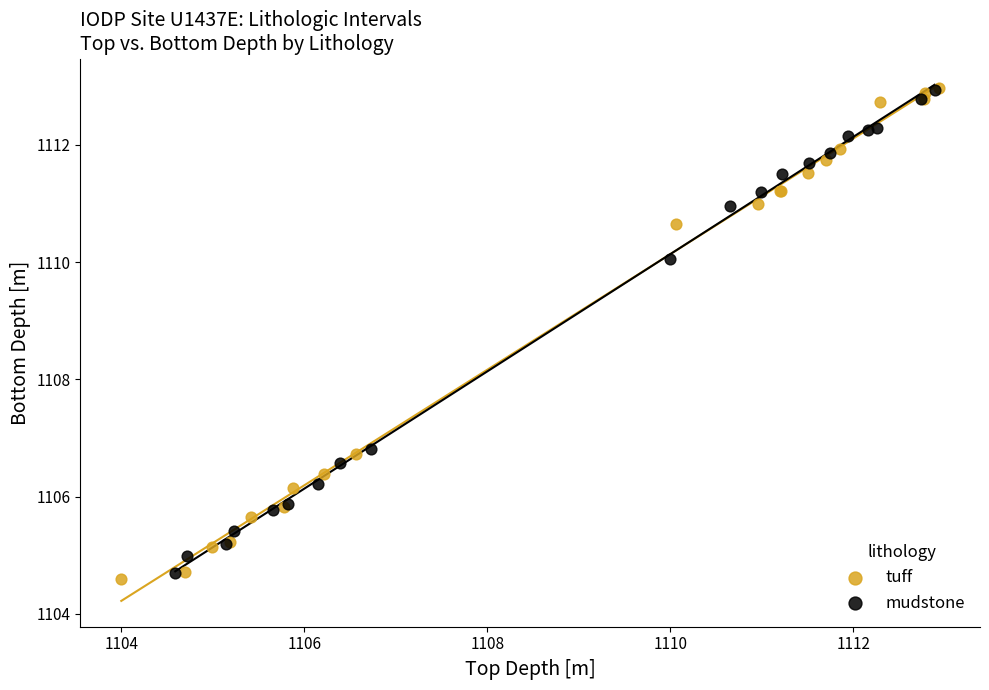

Which series has the widest spread of Y values?

tuff